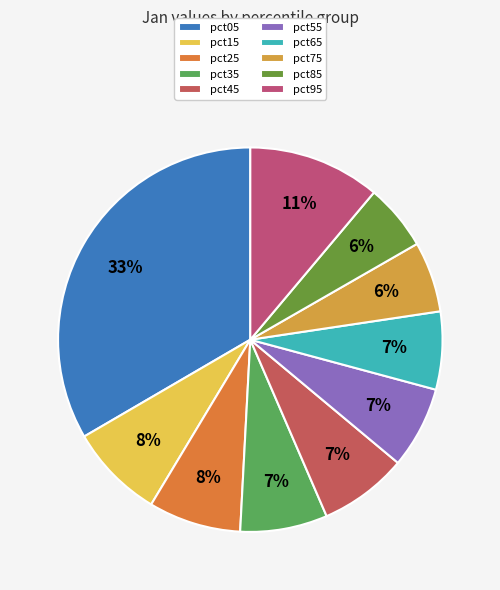

Combined, do pct95 and pct15 account for over 50%?

No